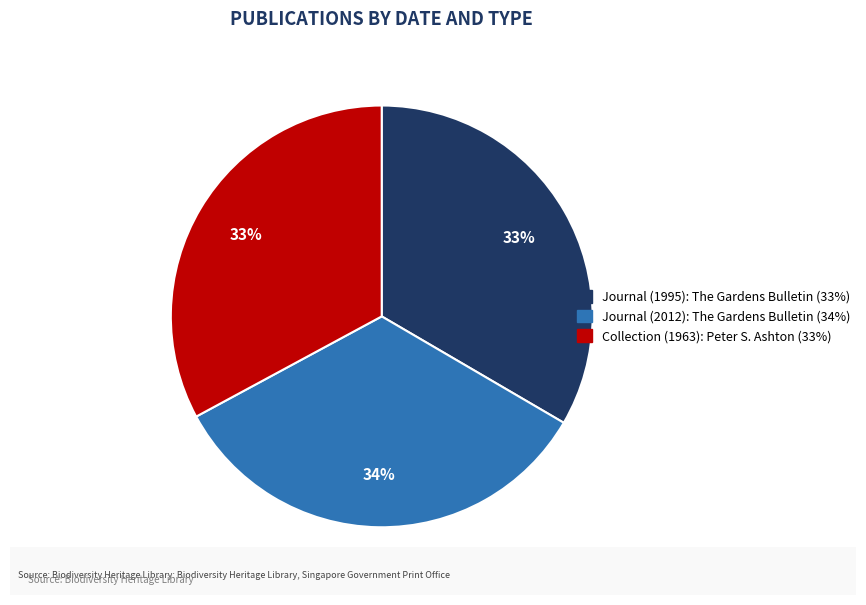

Is there a majority slice in this chart?

No